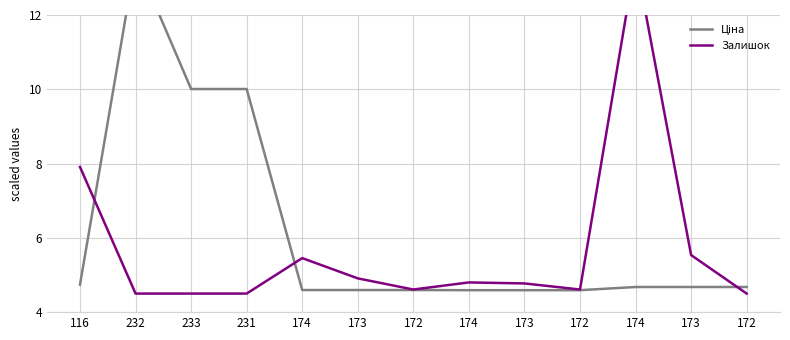

In Ціна, how many points are higher than both neighbors (excluding endpoints)?

1